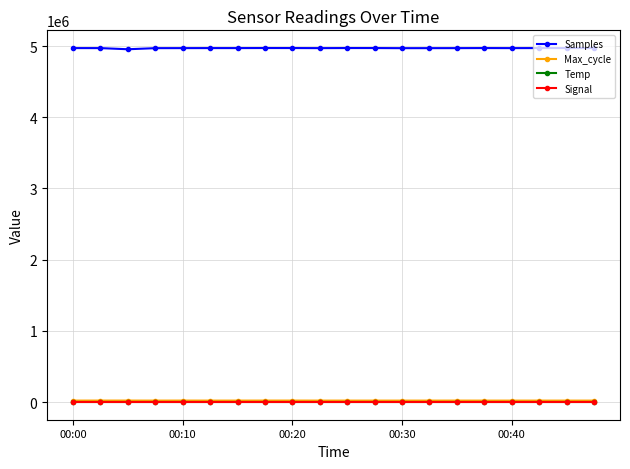

Which series has the largest range (max minus min)?

Samples